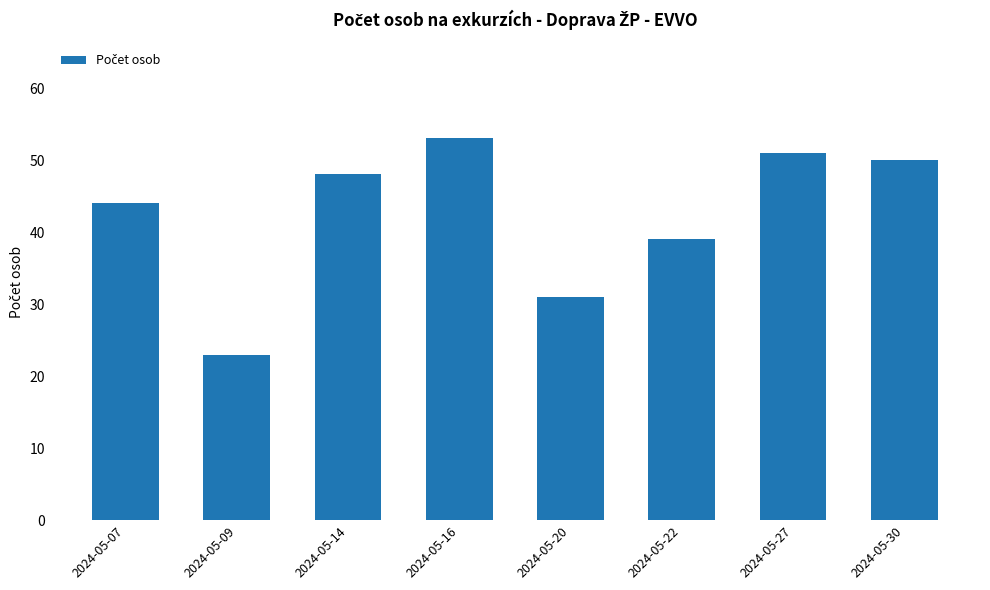

Rank the categories by value from highest to lowest.

2024-05-16, 2024-05-27, 2024-05-30, 2024-05-14, 2024-05-07, 2024-05-22, 2024-05-20, 2024-05-09